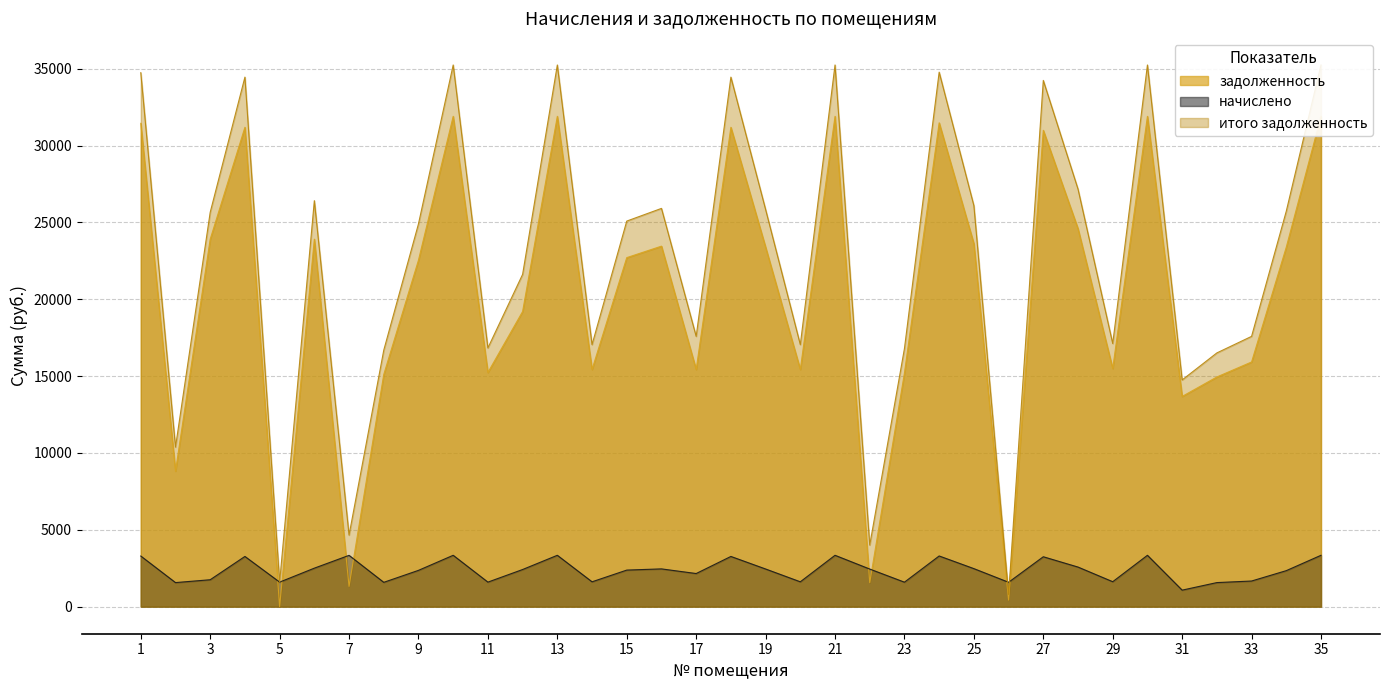

What is the difference between the начислено values at 10 and 27?

95.2